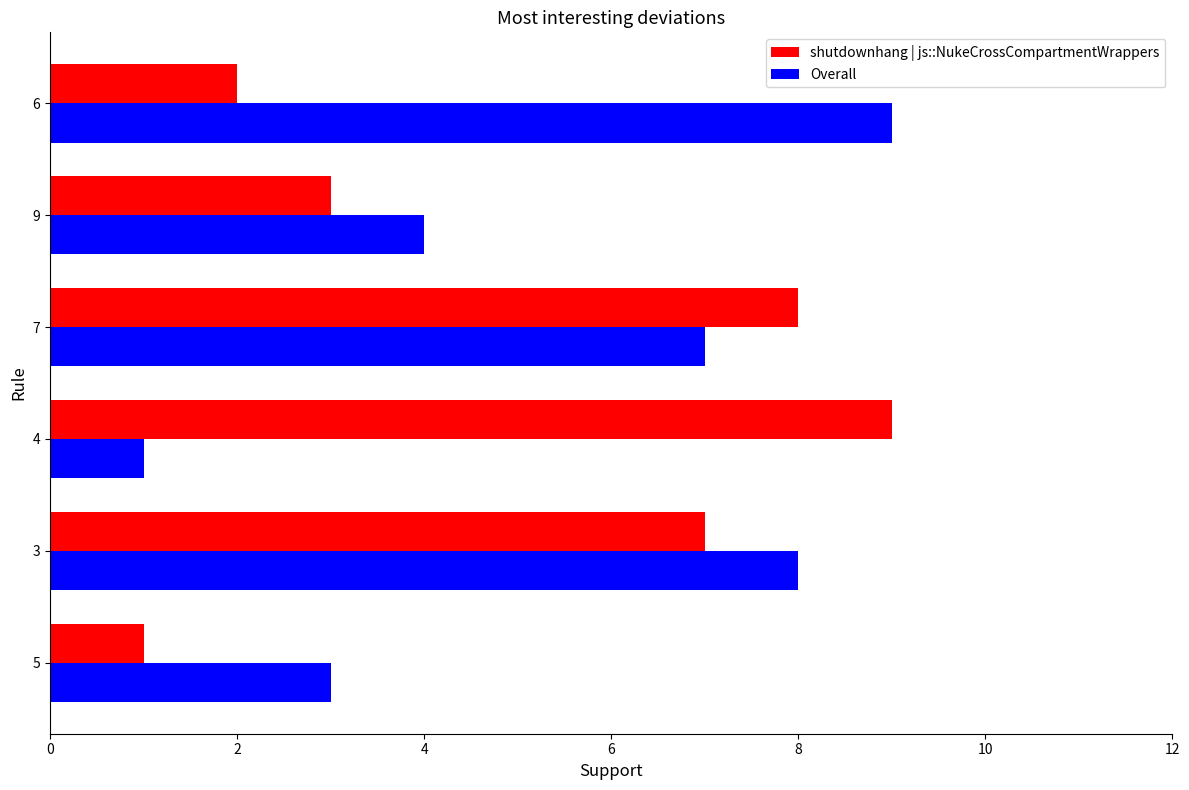

Which series changed the most between 9 and 6?

Overall